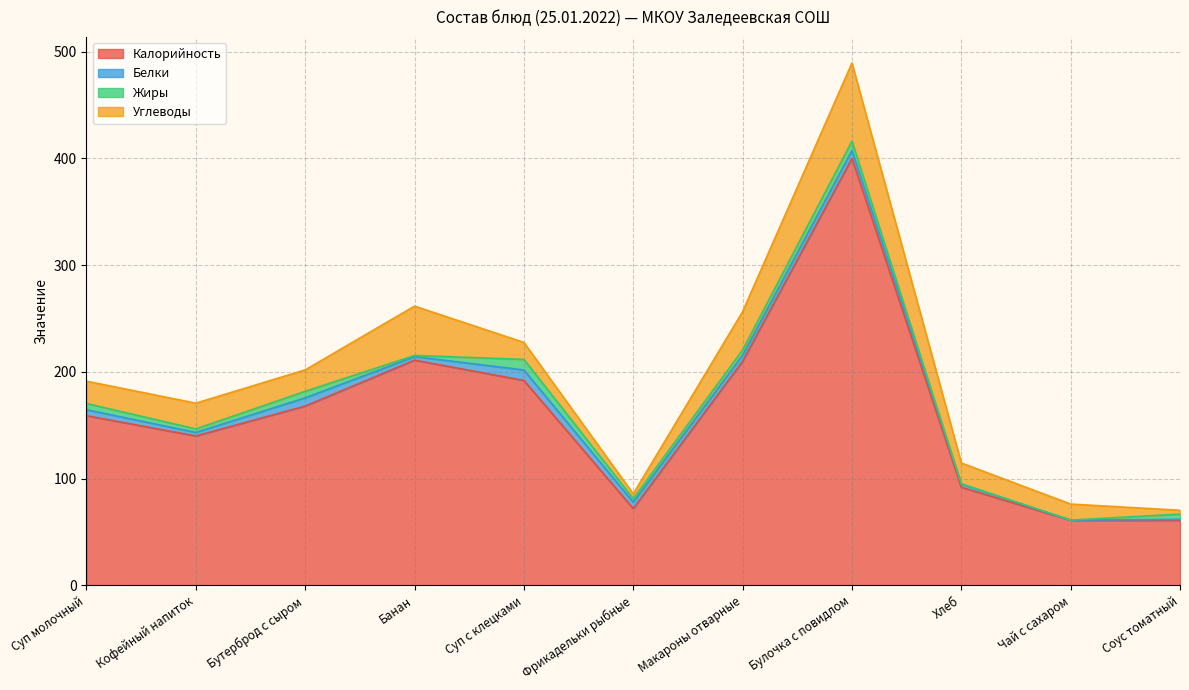

How many data points in Углеводы are less than 20?

5